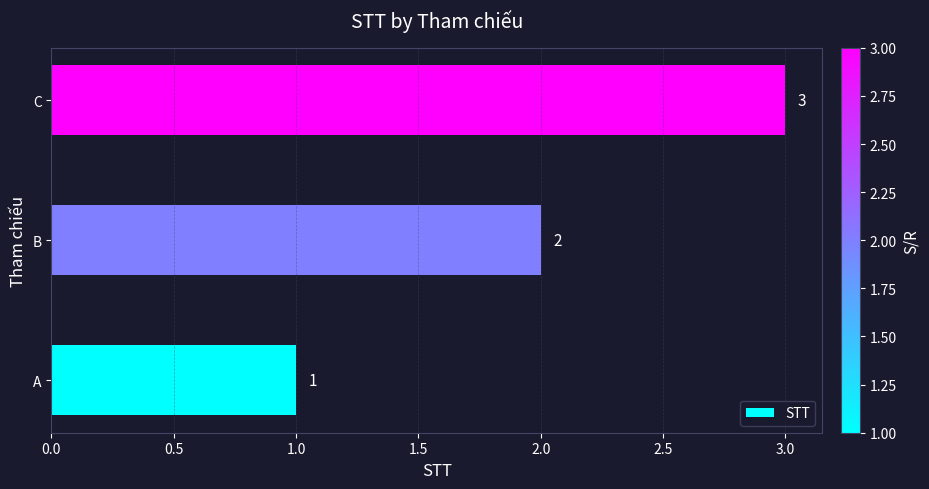

List the labels in order of value, largest first.

C, B, A